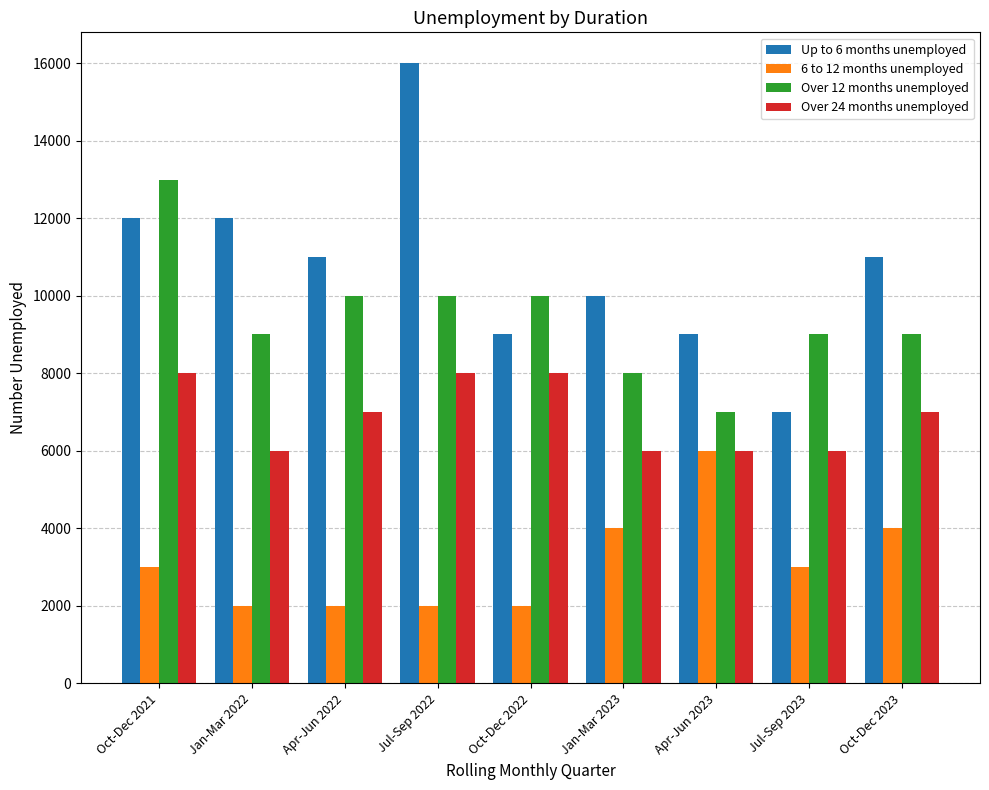

What is the greatest value displayed?

16000